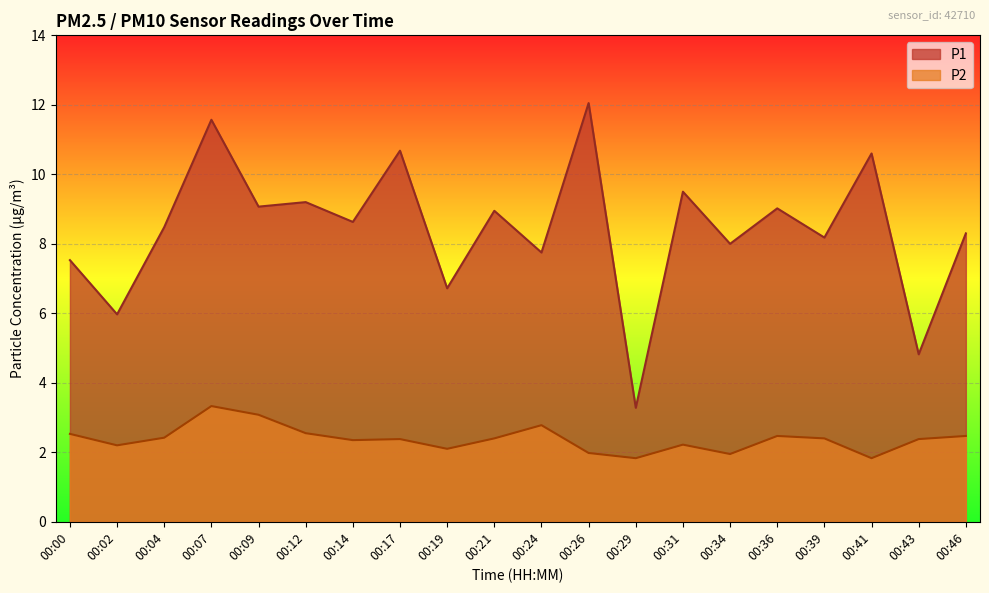

Is the value of P1 at 00:07 greater than the value of P2 at 00:29?

Yes